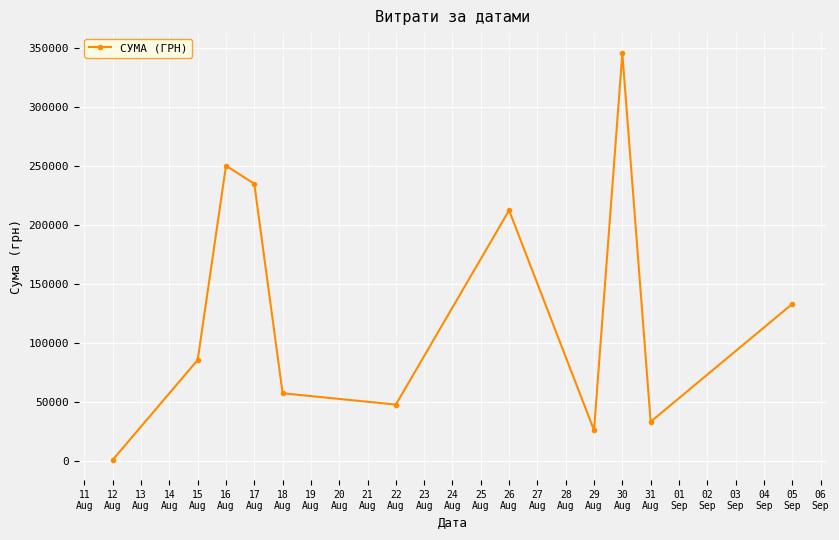

List the labels in order of value, smallest first.

12
Aug, 29
Aug, 31
Aug, 22
Aug, 18
Aug, 15
Aug, 05
Sep, 26
Aug, 17
Aug, 16
Aug, 30
Aug